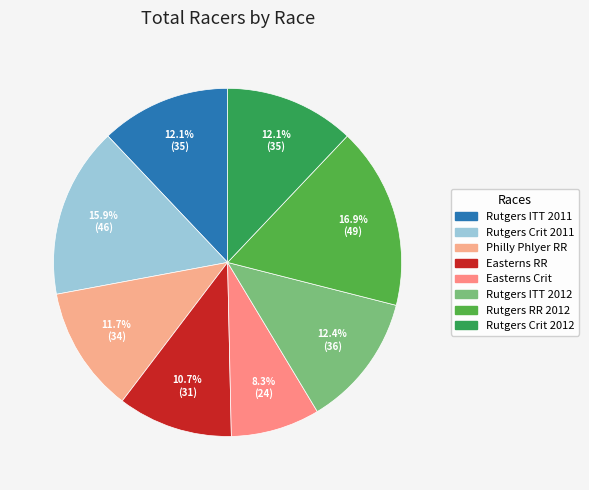

Is the sum of Rutgers Crit 2012 and Rutgers ITT 2012 greater than half?

No